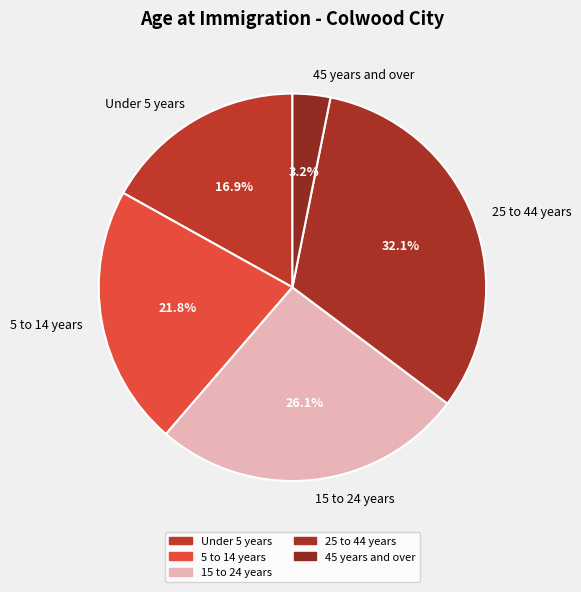

Is there any slice that represents more than half of the pie?

No